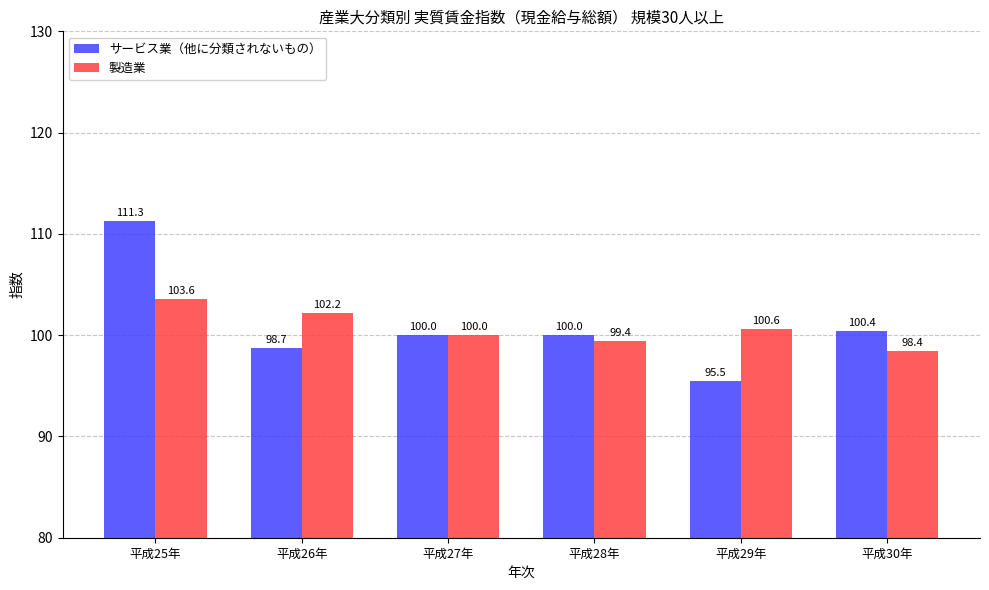

How many series are shown in this chart?

2